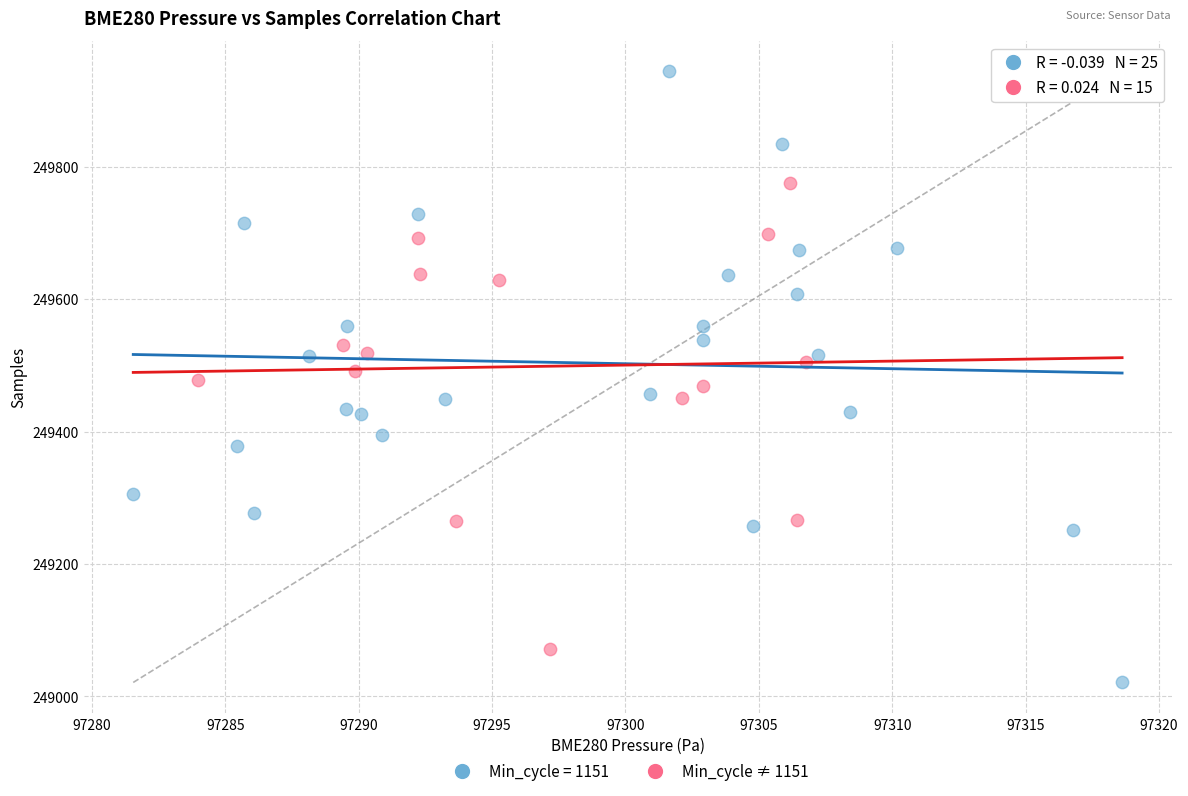

Which series contains the highest Y value?

Min_cycle = 1151